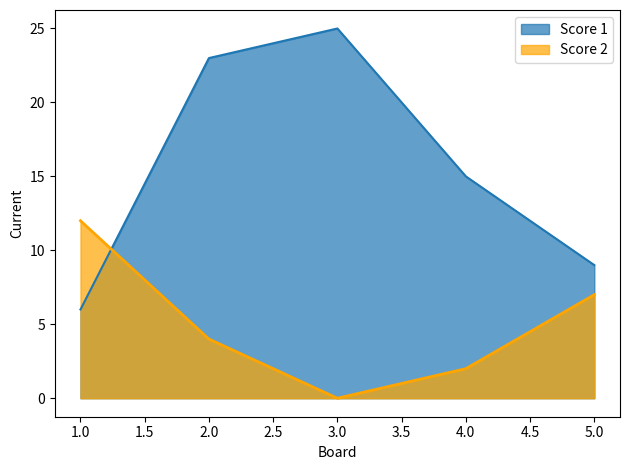

Where do Score 2 and Score 1 first cross each other?

1.0 and 2.0